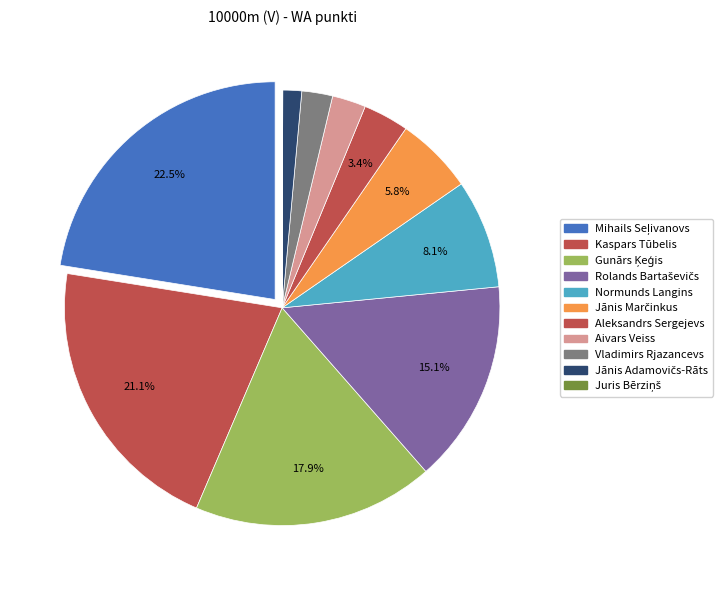

Which slice is the largest?

Mihails Seļivanovs